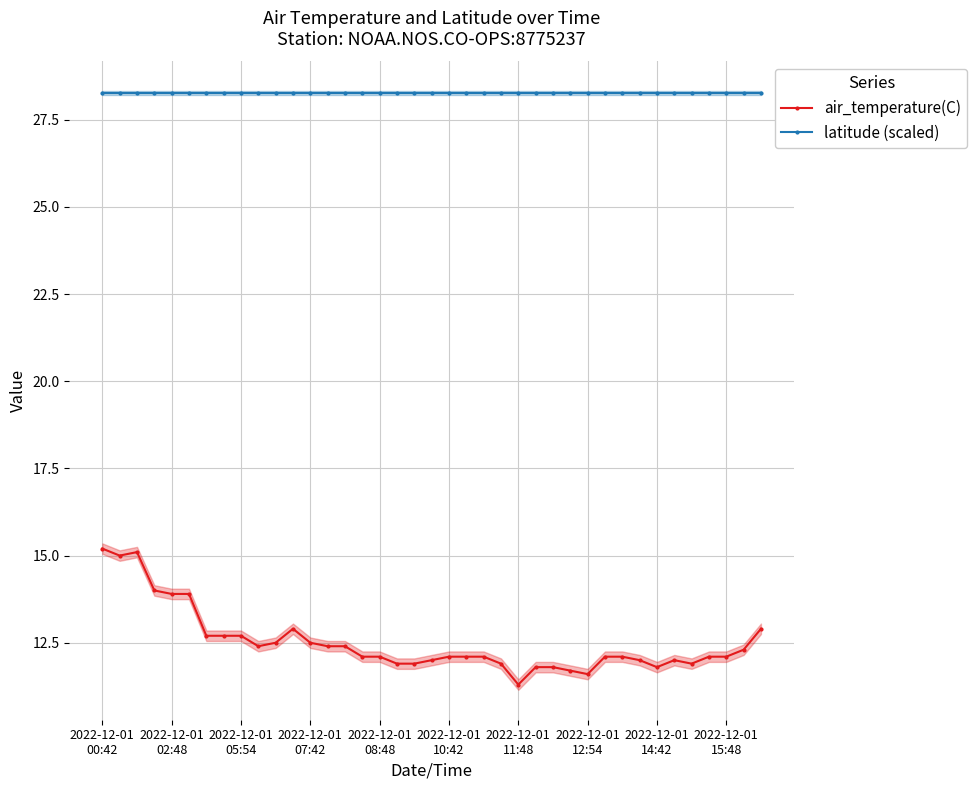

Read the air_temperature(C) value at 33.

12.0